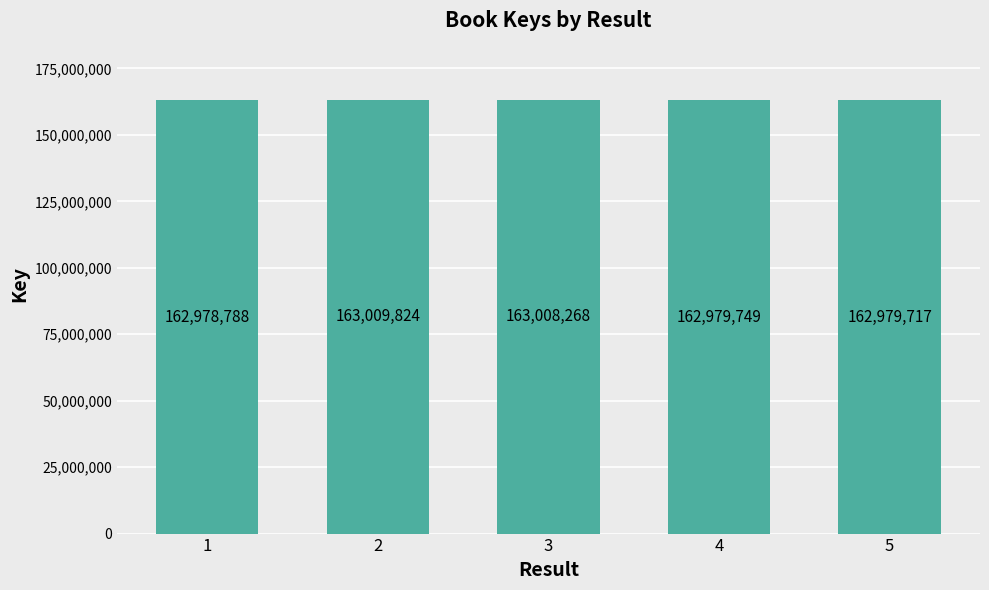

What is the change in value from 2 to 4?

-30075